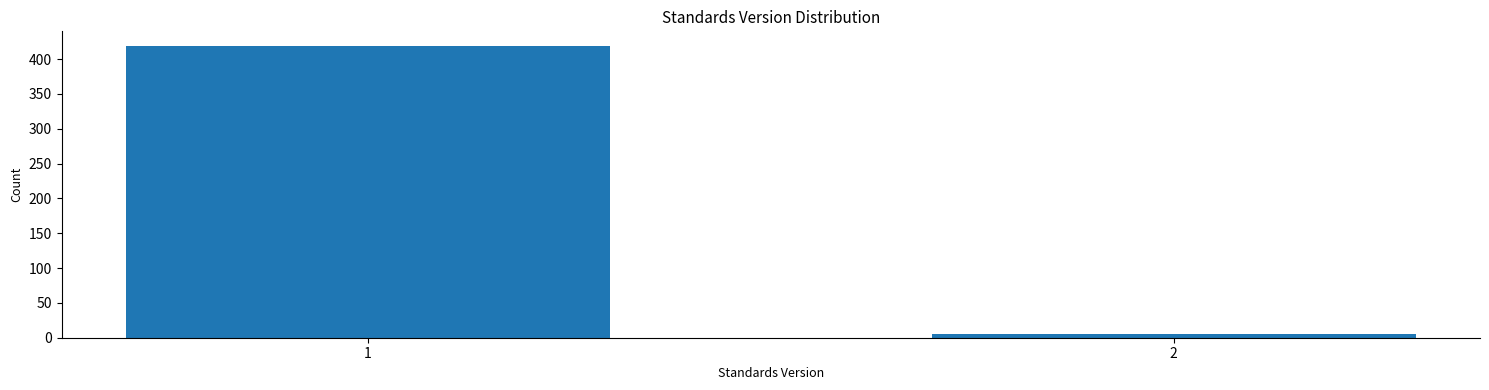

Reading right to left, transcribe all the data shown in this chart.

5	419